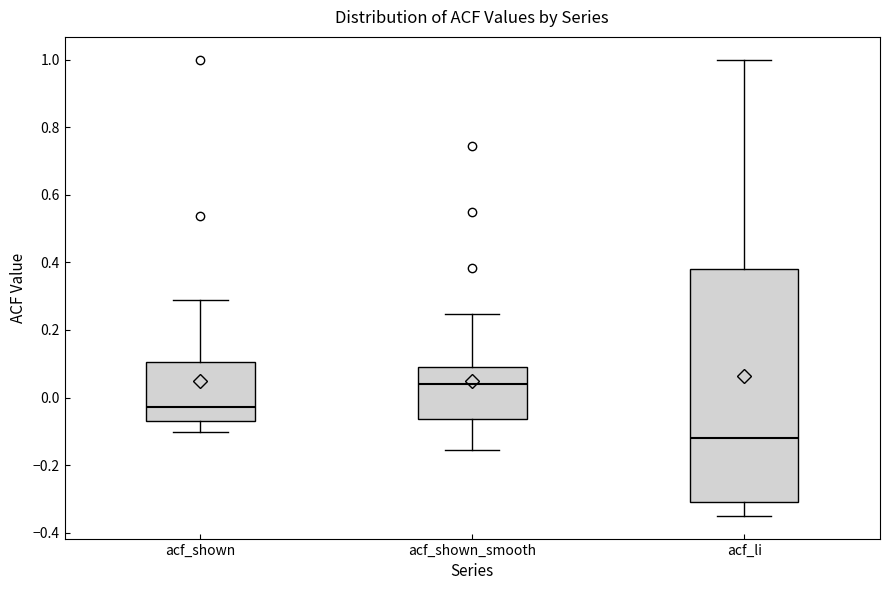

Which box's median line is the highest?

acf_shown_smooth